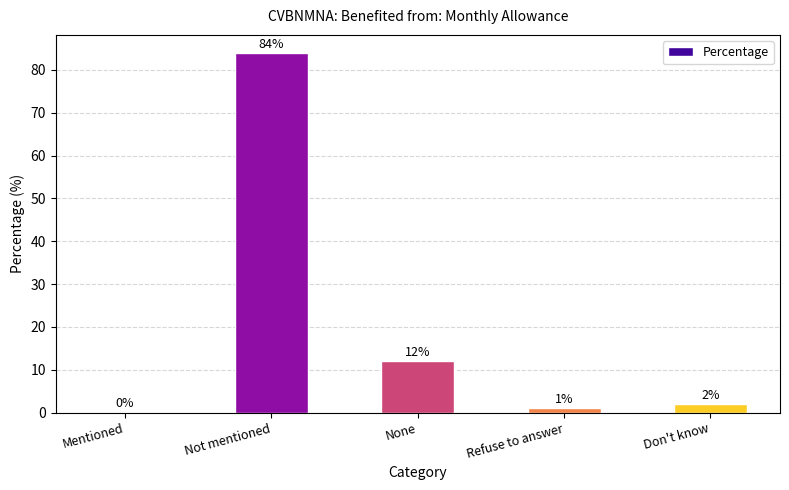

The value at Refuse to answer is 1. True or false?

True